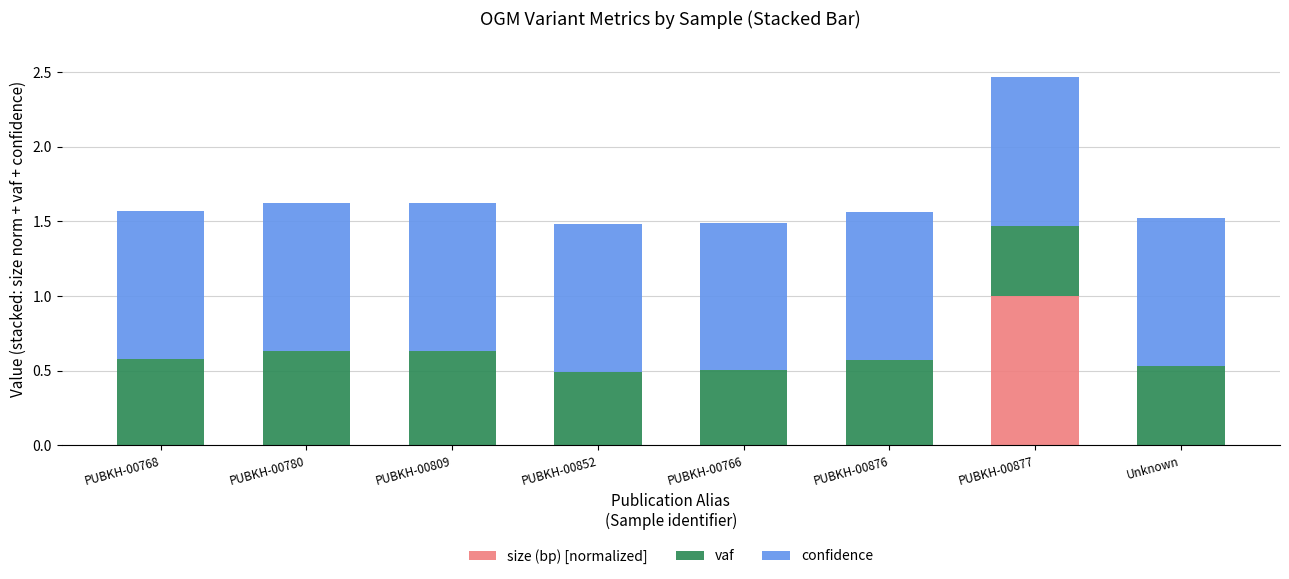

At which category is the sum across all series the highest?

PUBKH-00877